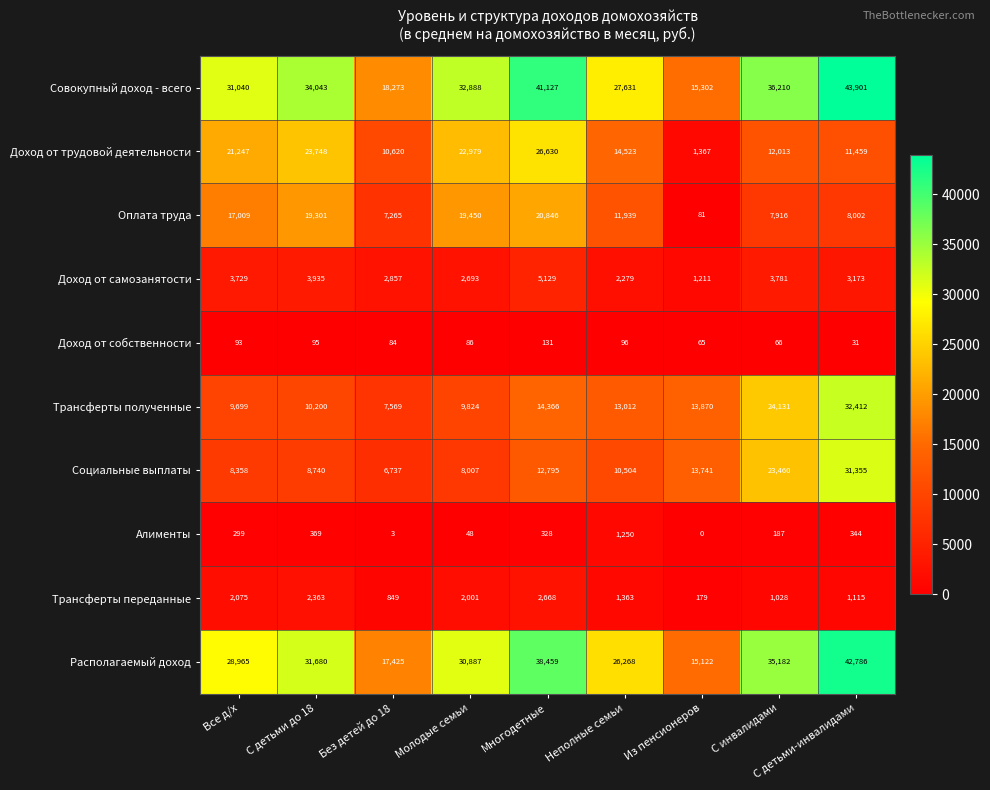

At Неполные семьи, list the series in order from largest to smallest.

Совокупный доход - всего, Располагаемый доход, Доход от трудовой деятельности, Трансферты полученные, Оплата труда, Социальные выплаты, Доход от самозанятости, Трансферты переданные, Алименты, Доход от собственности